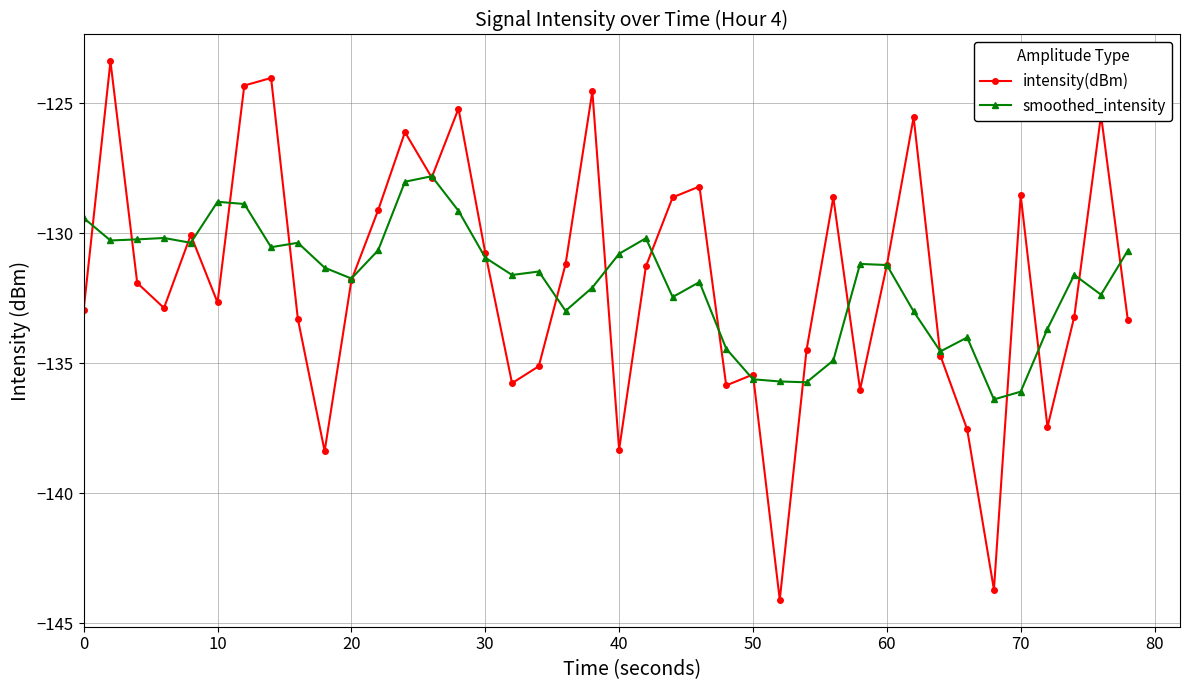

Rank the series by their maximum value, from lowest to highest.

smoothed_intensity, intensity(dBm)